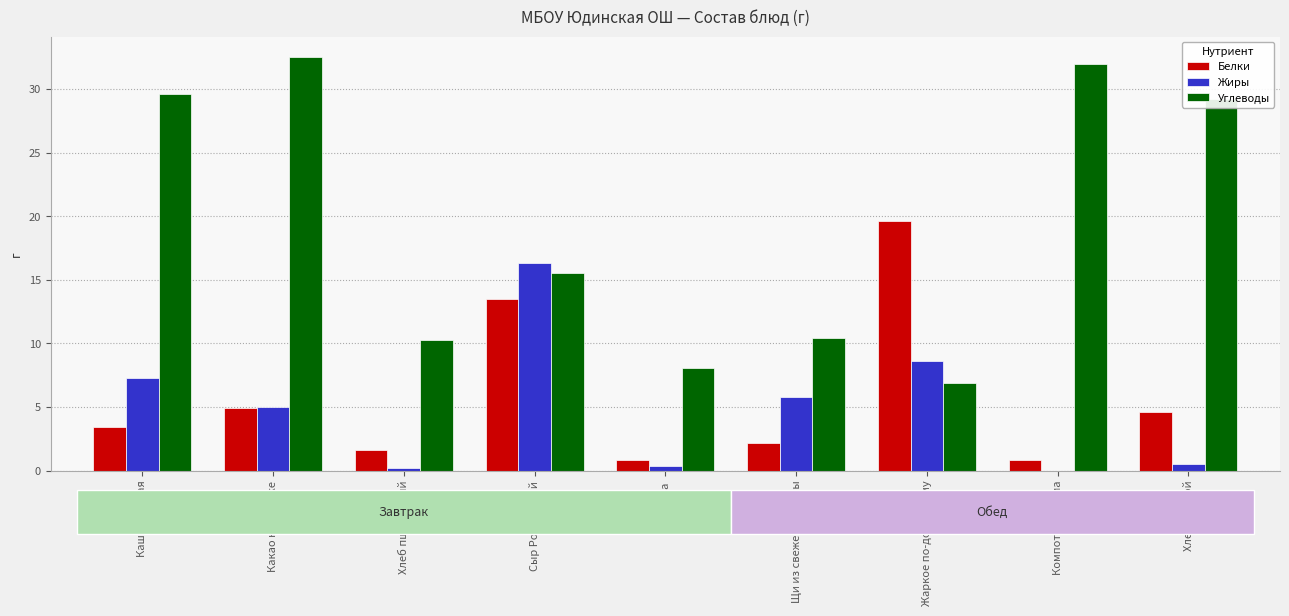

What is the greatest value displayed?

32.5